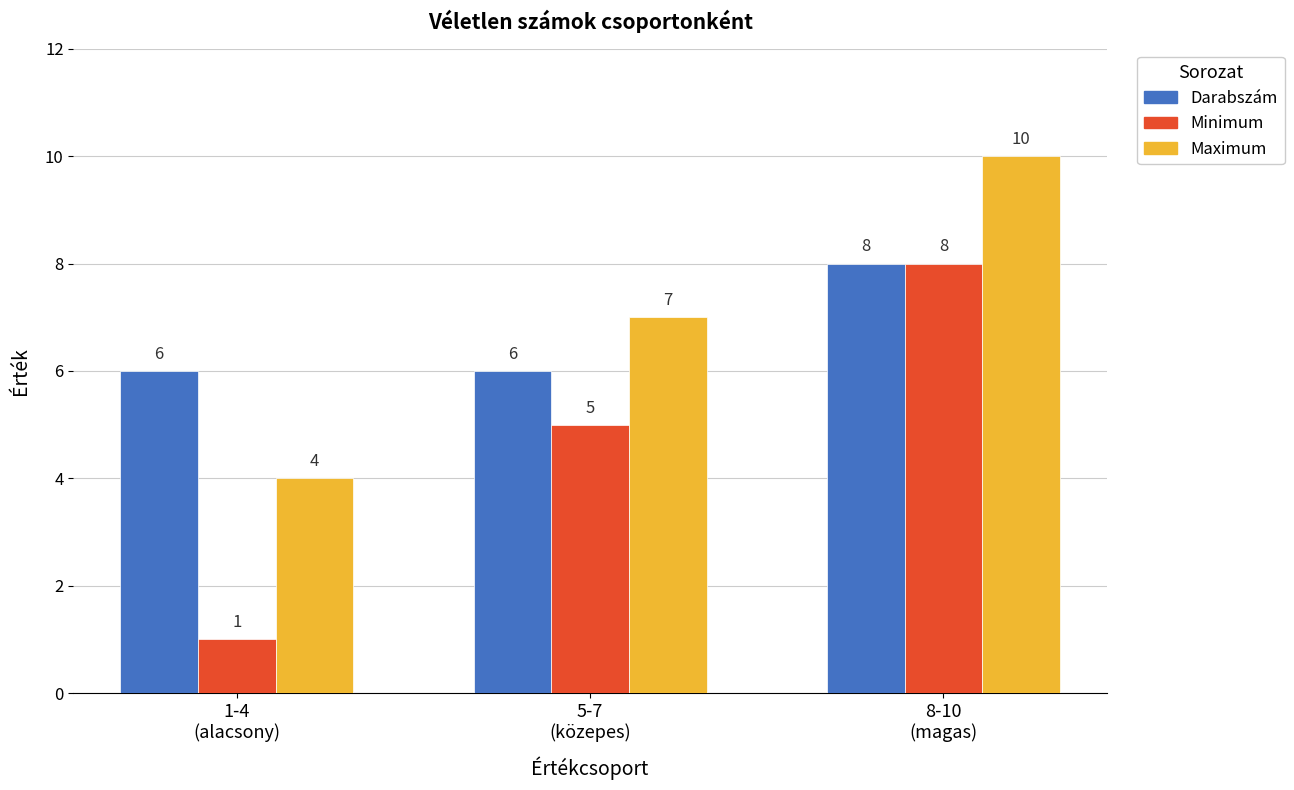

What is the difference between the maximum and minimum values in the Minimum series?

7